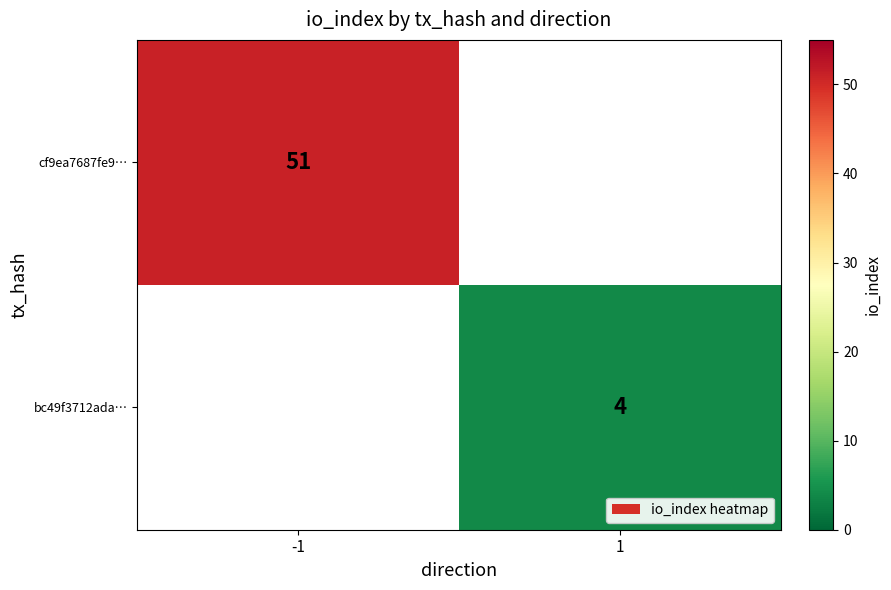

True or false: cf9ea7687fe9… has a value of 51 at -1.

True